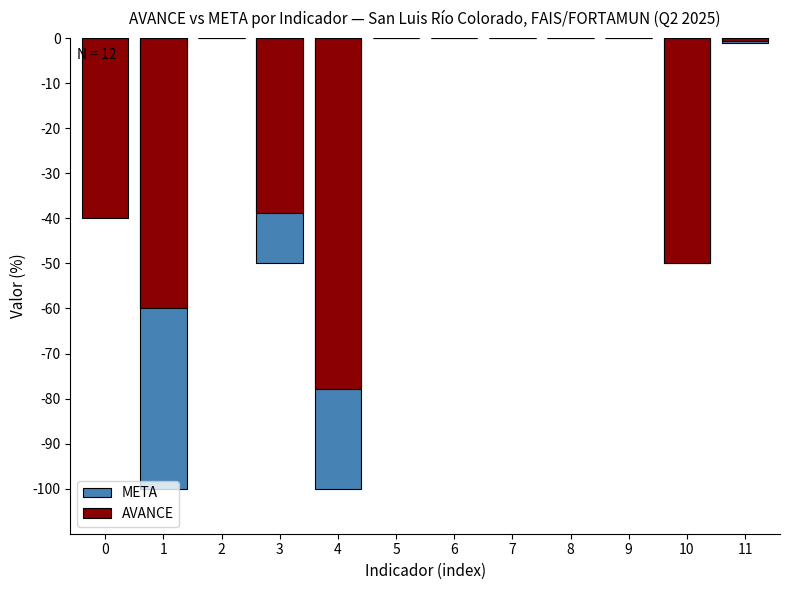

Does the chart contain stacked bars?

No